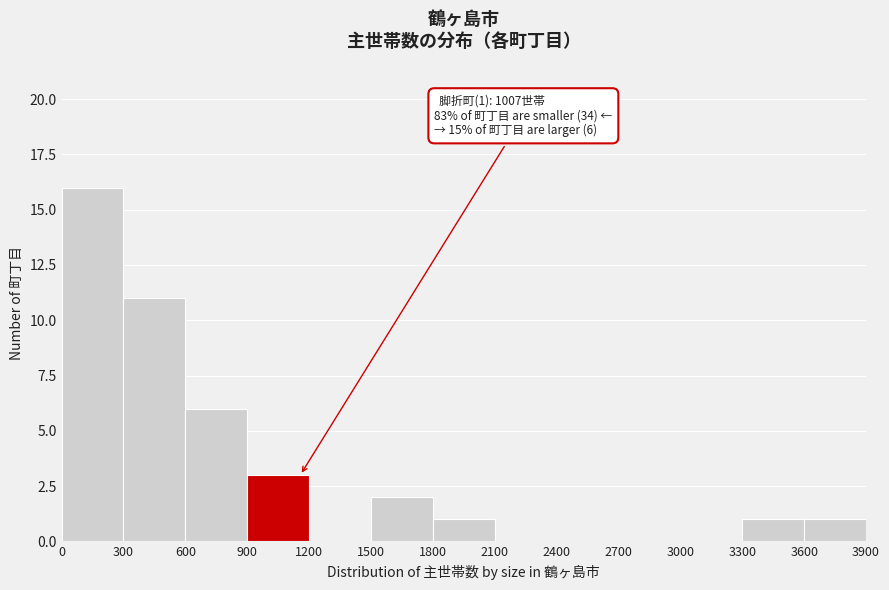

Over which range of the x-axis is the bar tallest?

0 to 300